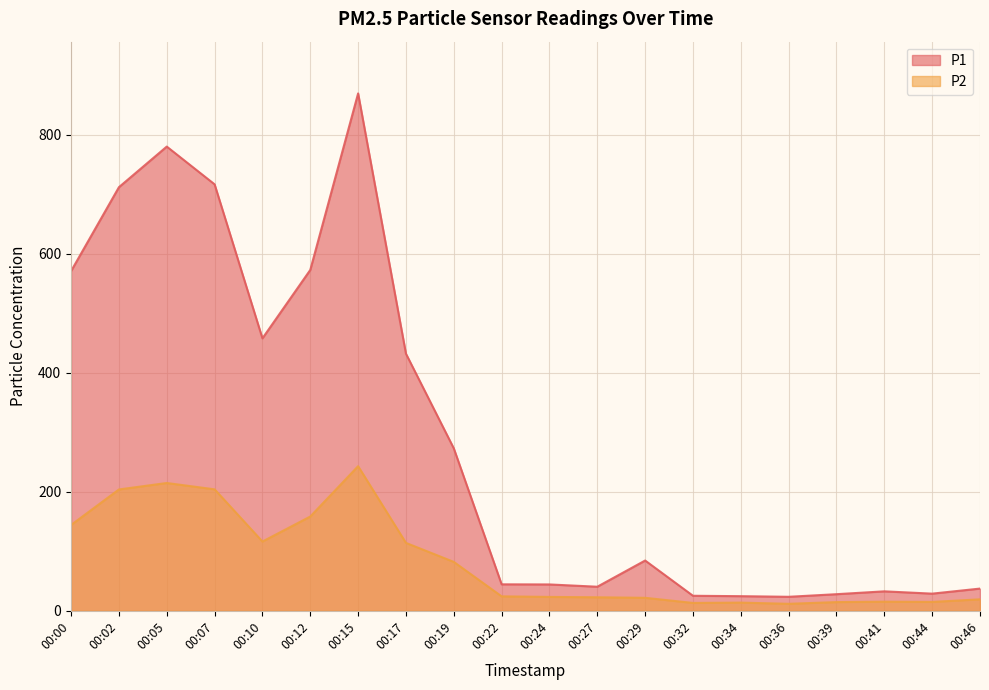

Reading left to right, what are all the values shown in this chart?

P1: 570.6	711.5	779.7	716.3	457.6	572.5	869.0	431.9	272.8	44.5	44.2	40.4	84.4	25.2	24.6	23.5	27.9	32.7	28.8	37.3
P2: 144.2	203.8	214.7	204.0	116.3	158.3	242.9	114.0	82.1	24.2	23.3	22.7	21.8	13.2	13.7	11.7	14.6	15.3	14.9	19.2